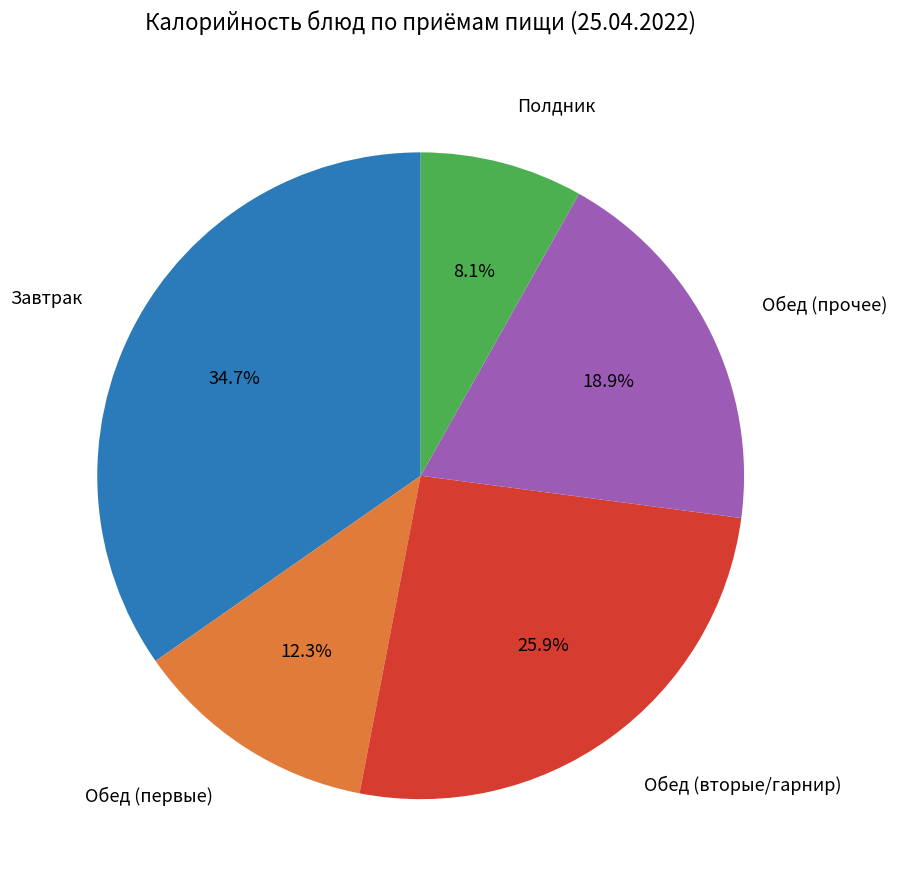

To the nearest percent, what is the average slice percentage?

20%